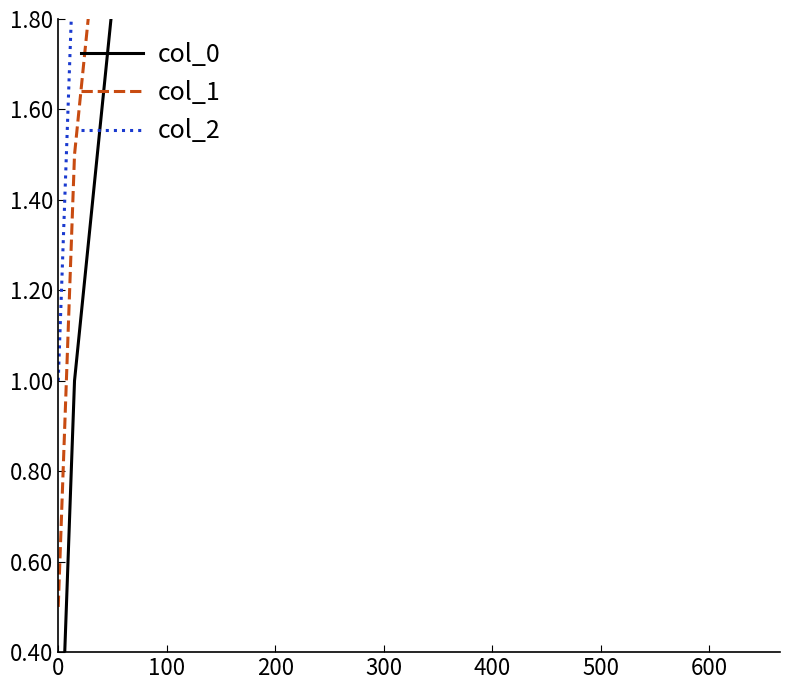

How many data points in col_1 are above 8?

8